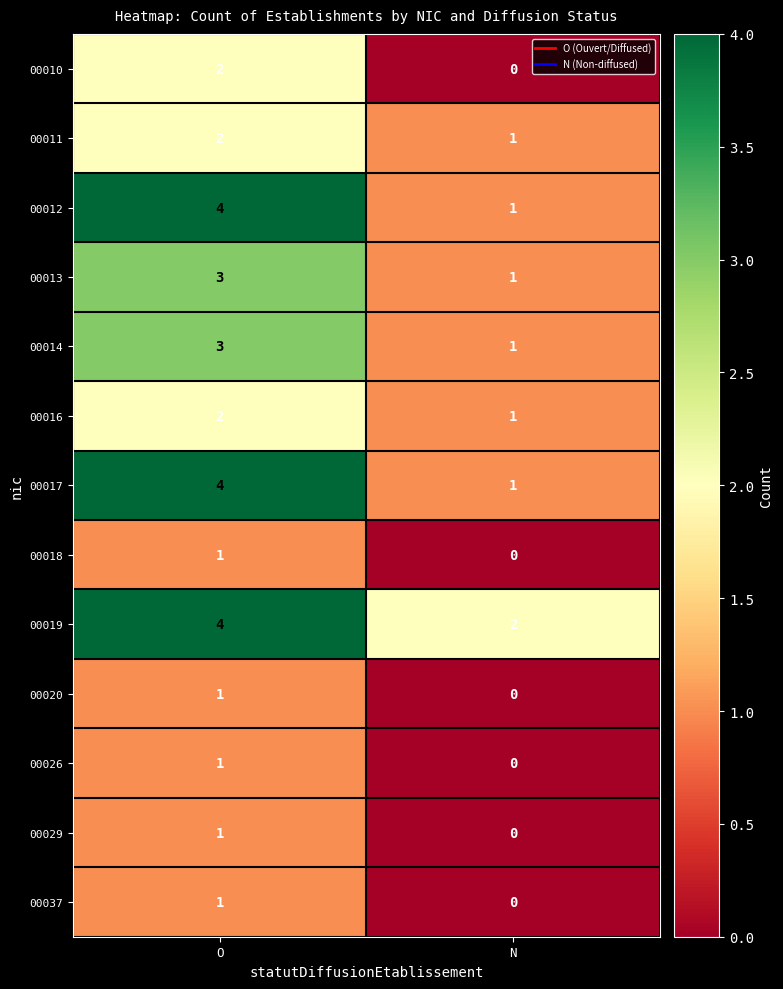

At which category is the sum across all series the highest?

O